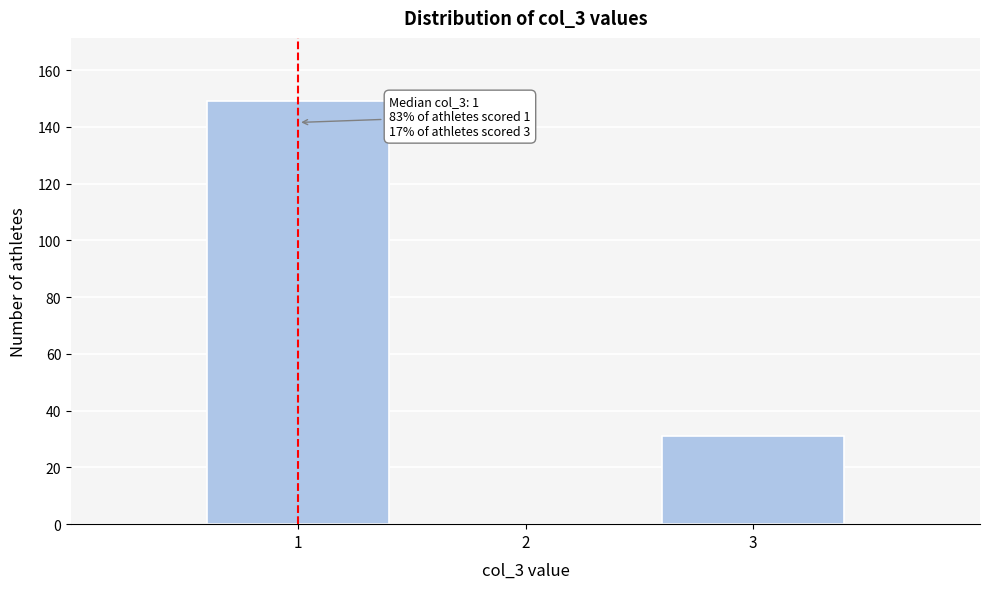

Reading left to right, transcribe all the data shown in this chart.

1=149	2=0	3=31